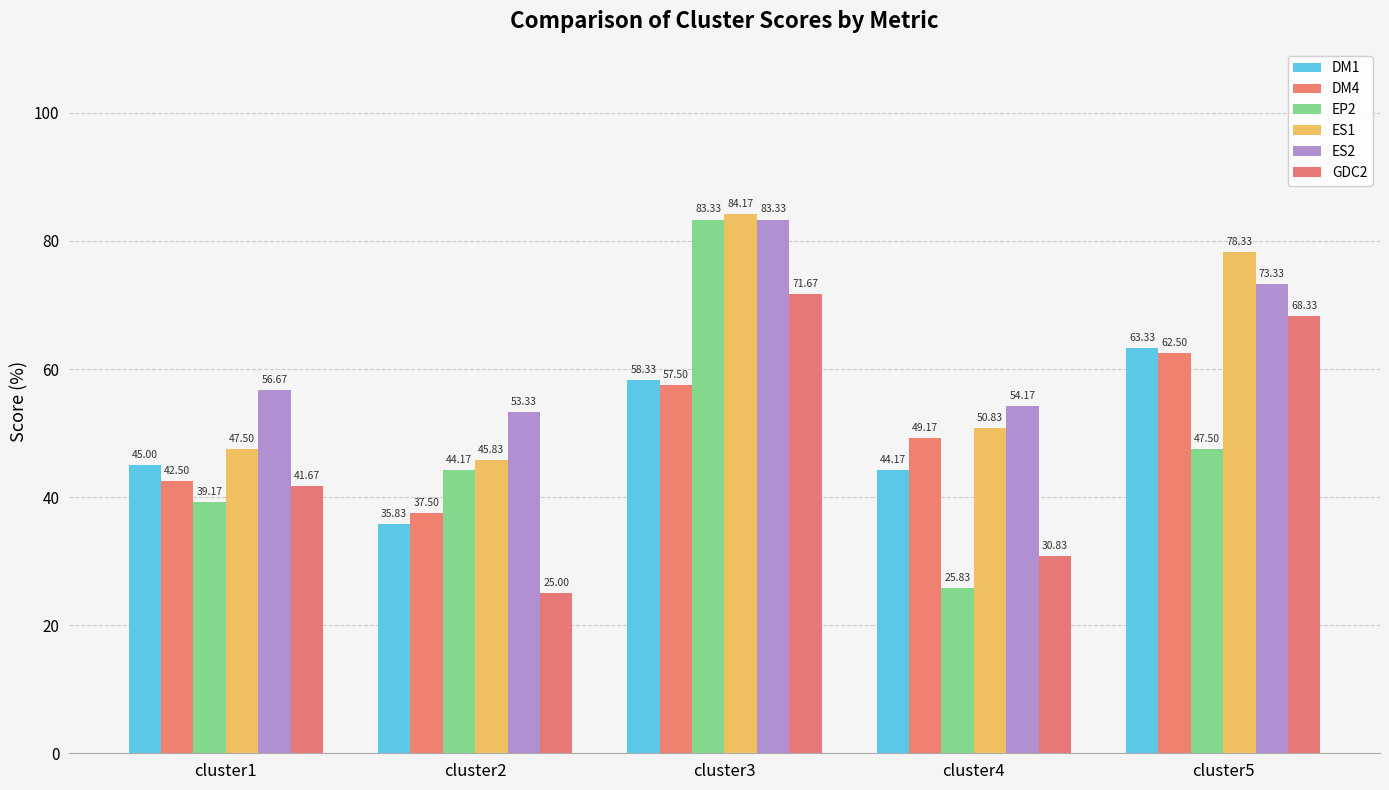

Which series has the largest range (max minus min)?

EP2